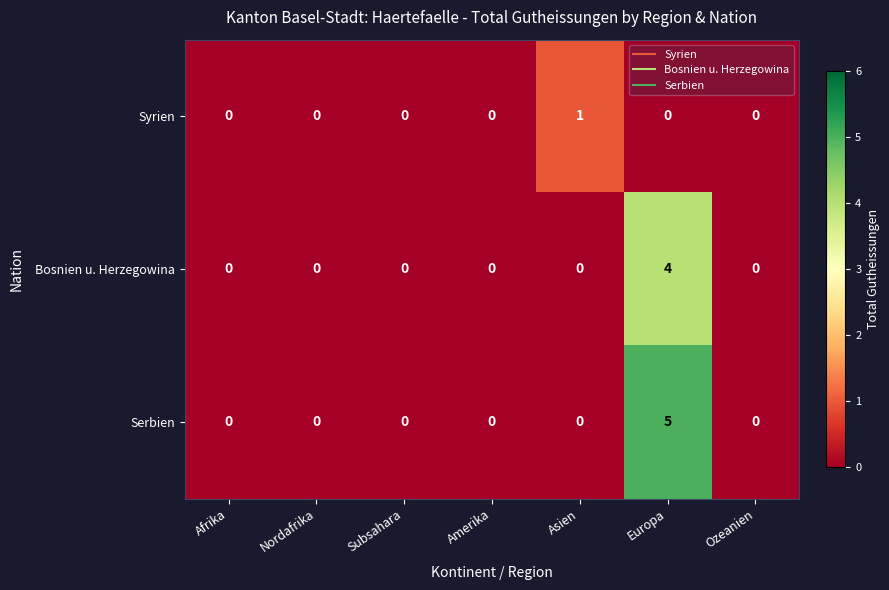

Reading left to right, extract all data points from this chart.

Syrien: 0	0	0	0	1	0	0
Bosnien u. Herzegowina: 0	0	0	0	0	4	0
Serbien: 0	0	0	0	0	5	0